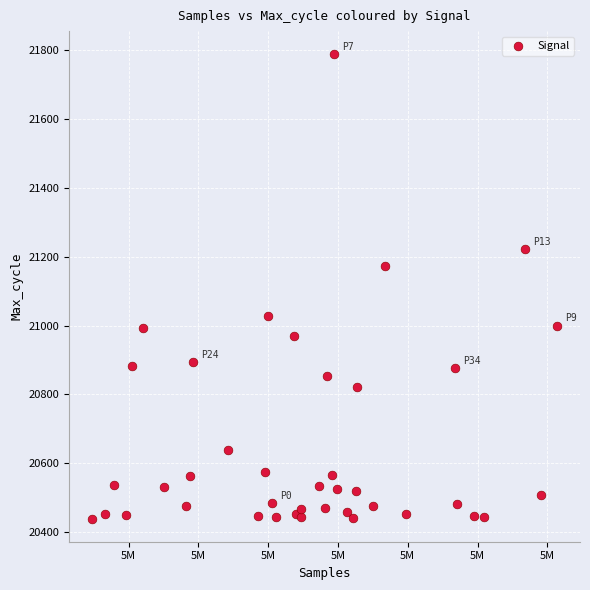

What is the range of Y values (max minus min)?

1347